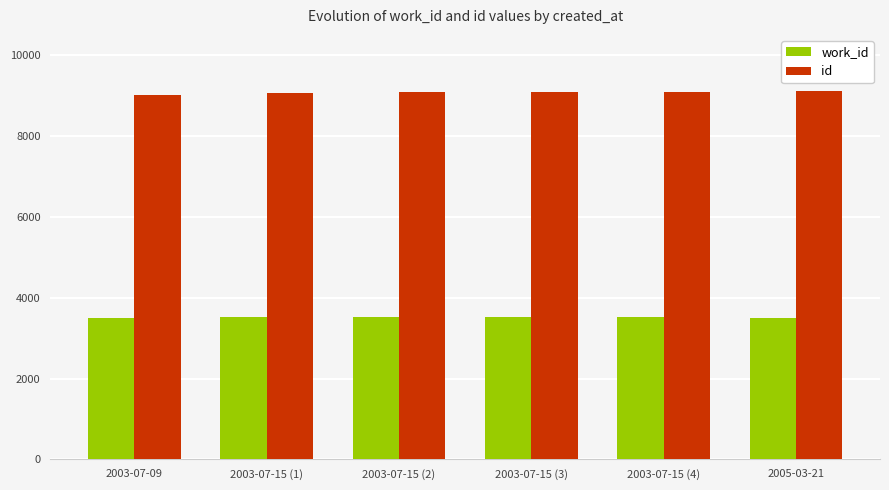

What is the difference between the highest and lowest values at 2003-07-15 (1)?

5536